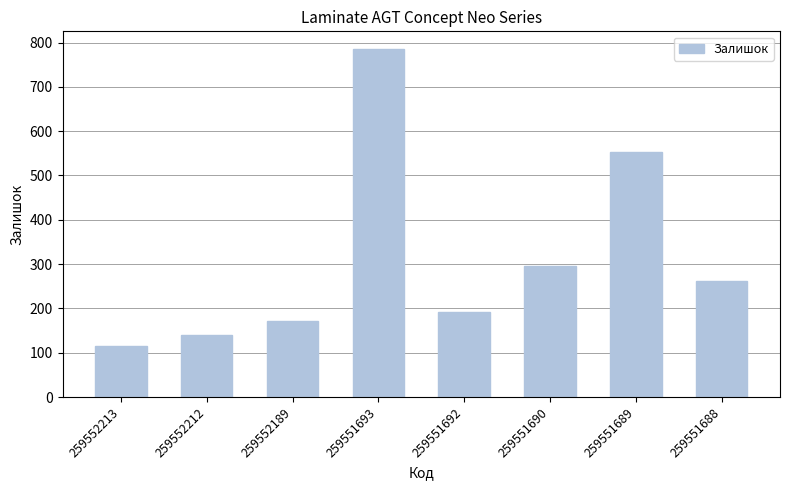

Does the chart contain stacked bars?

No